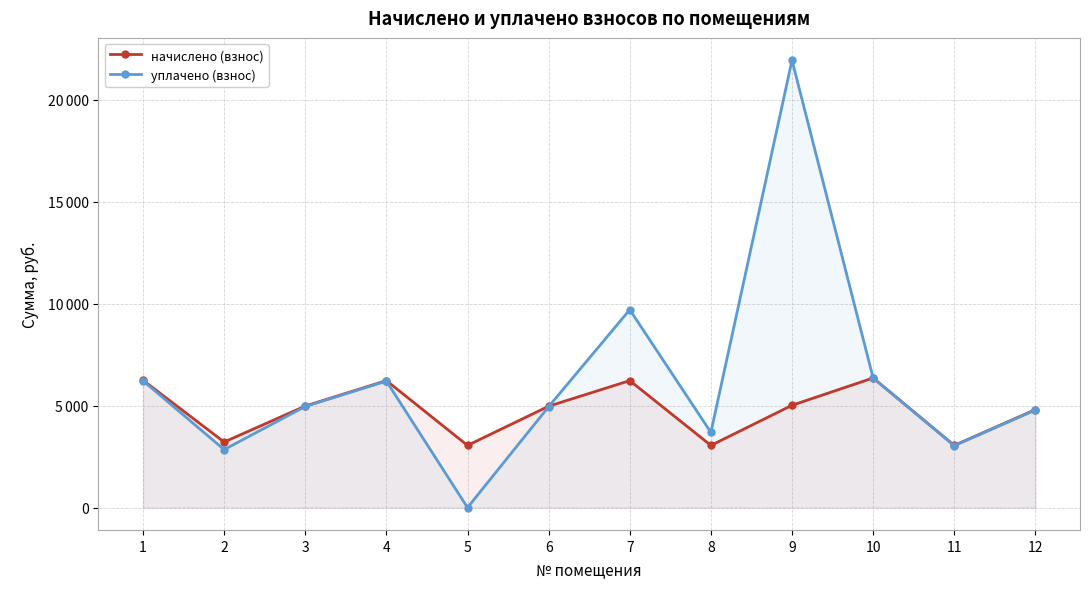

What is the sum of all начислено (взнос) values?

57158.5